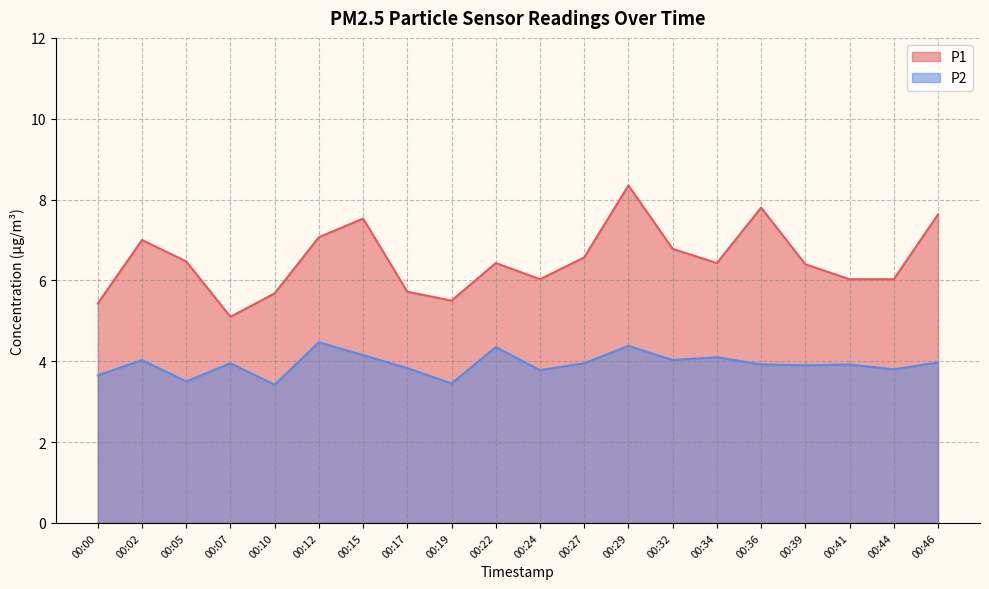

Which label corresponds to the largest value in the chart?

00:29